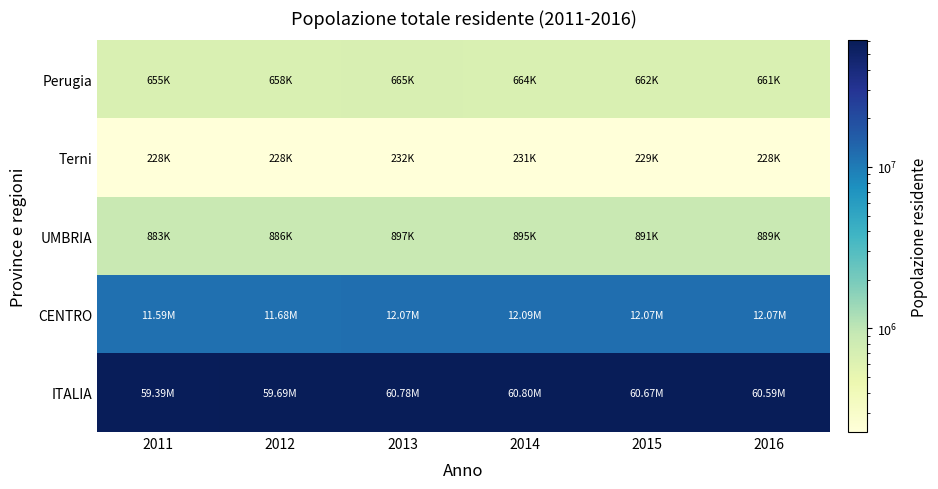

Between 2015 and 2016, which is larger?

2015